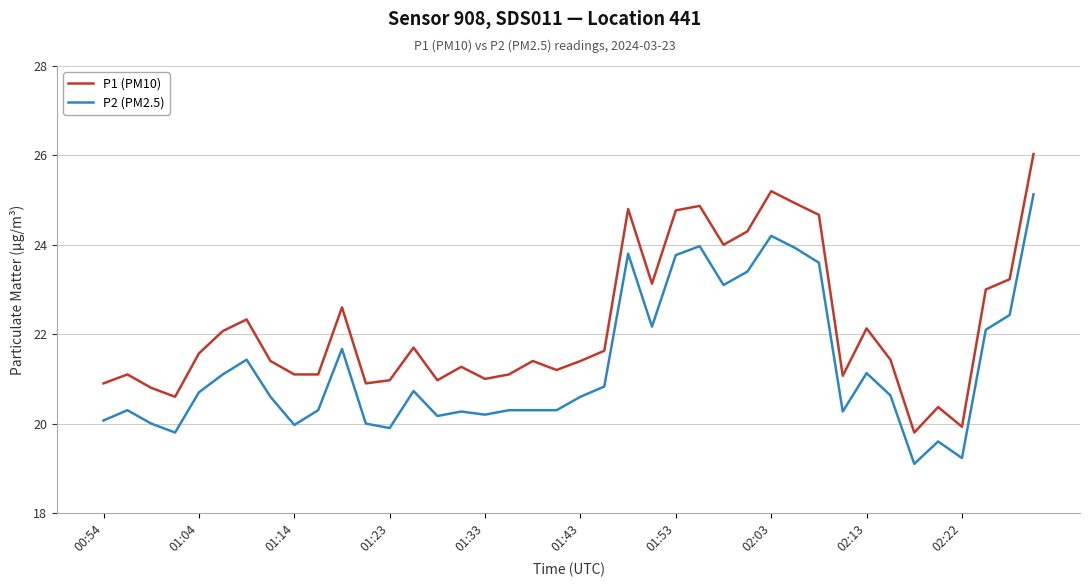

True or false: P1 (PM10) has more than 2 interior local peaks.

True